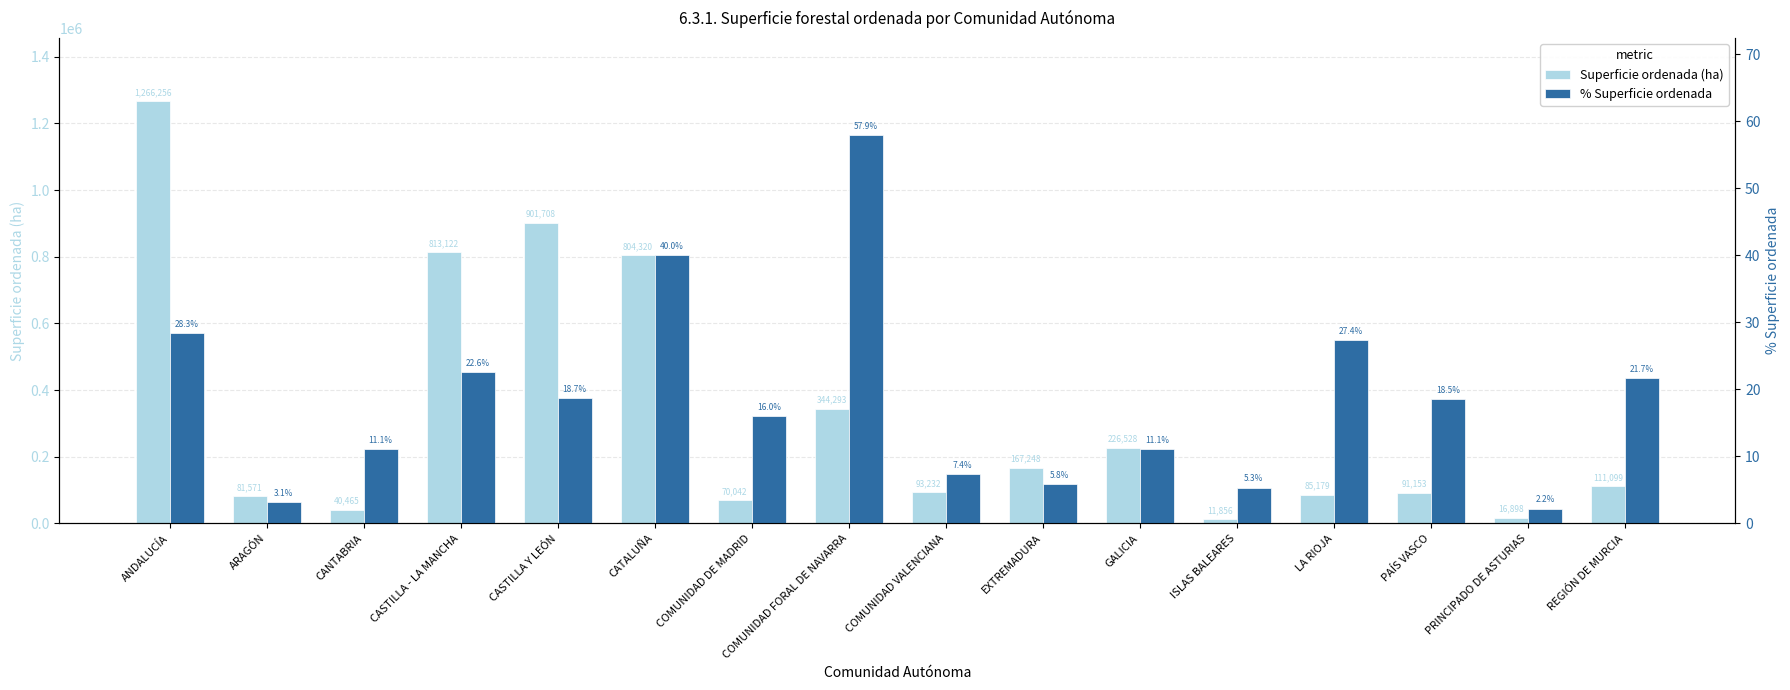

What is the spread (max minus min) of values at CANTABRIA?

40454.2